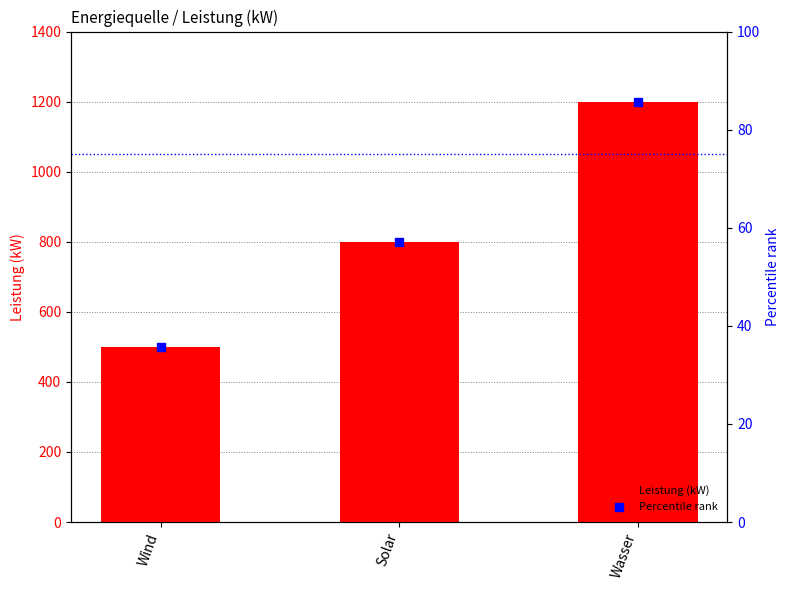

At how many categories does at least one series exceed 429?

3